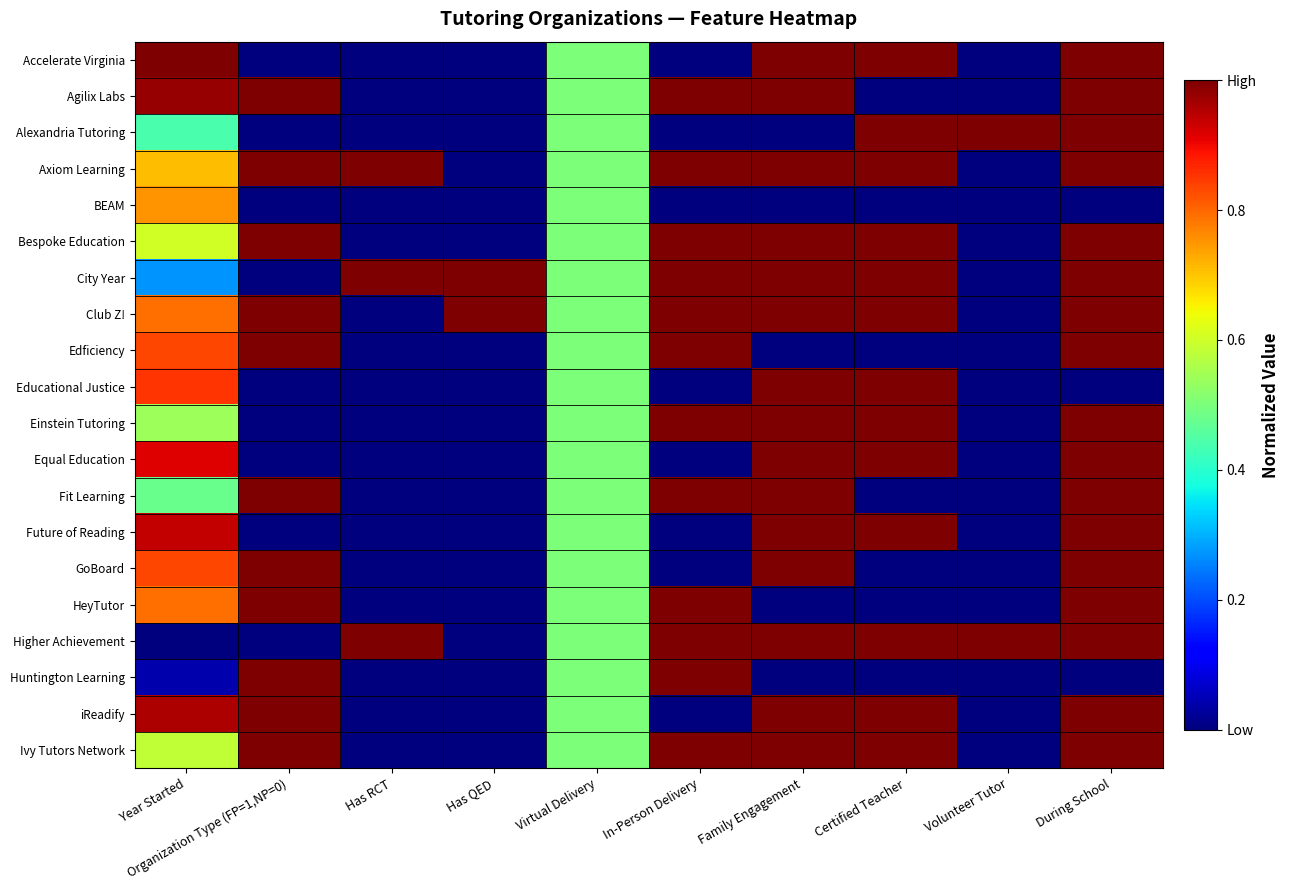

What is the total value across all series at Volunteer Tutor?

2.0